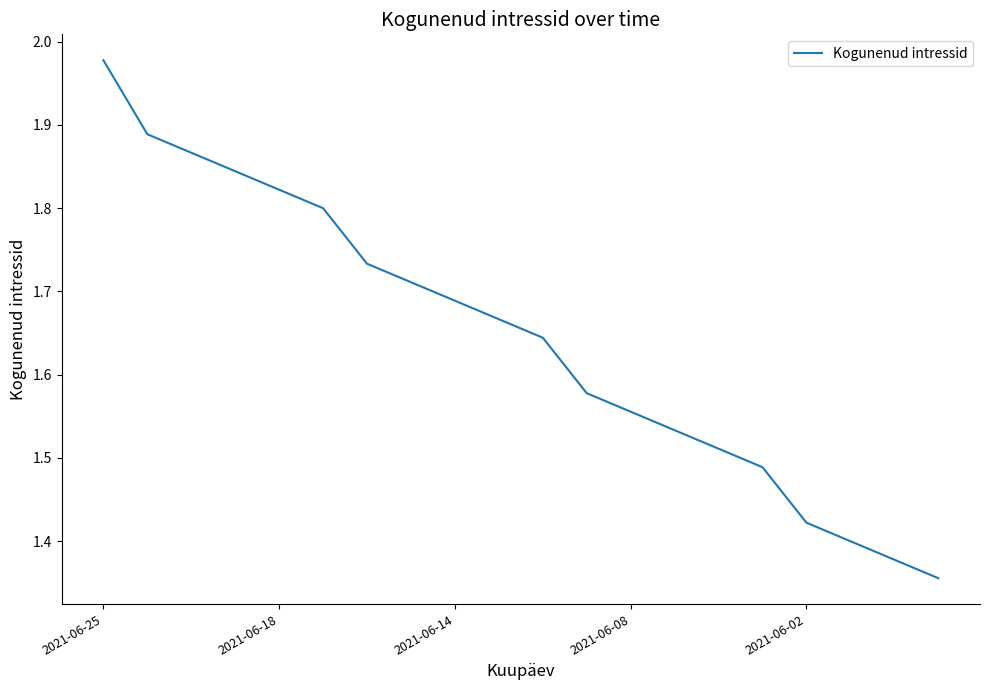

What is the difference between the maximum and minimum values?

0.6